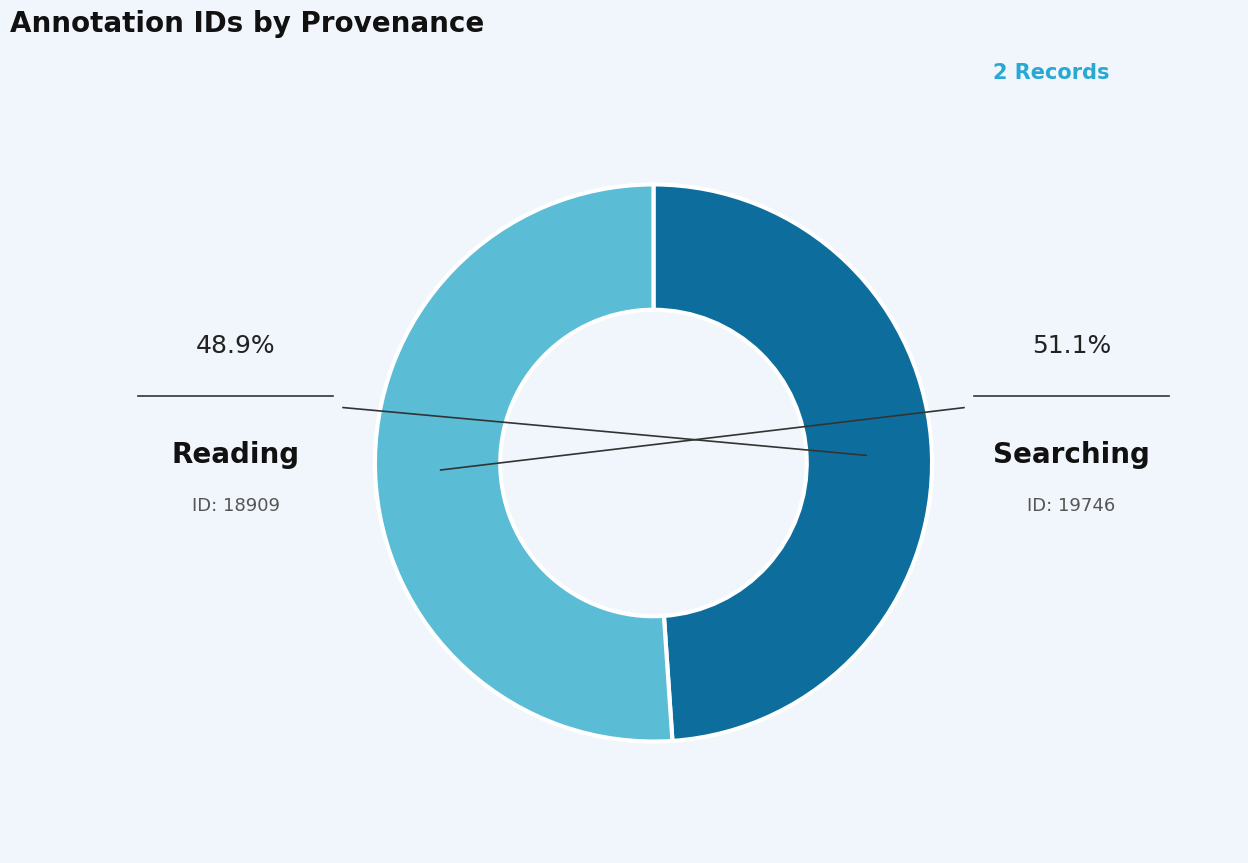

True or false: Reading accounts for 49% of the total.

True